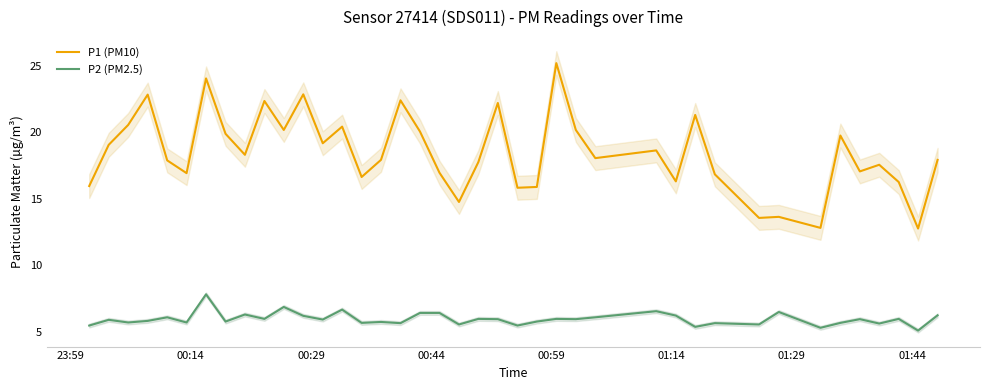

What is the minimum value shown in the chart?

5.1